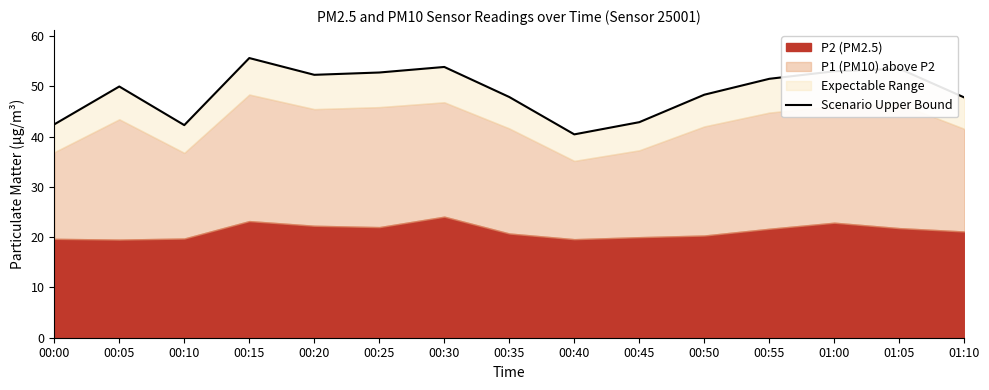

How many values are below 49?

7